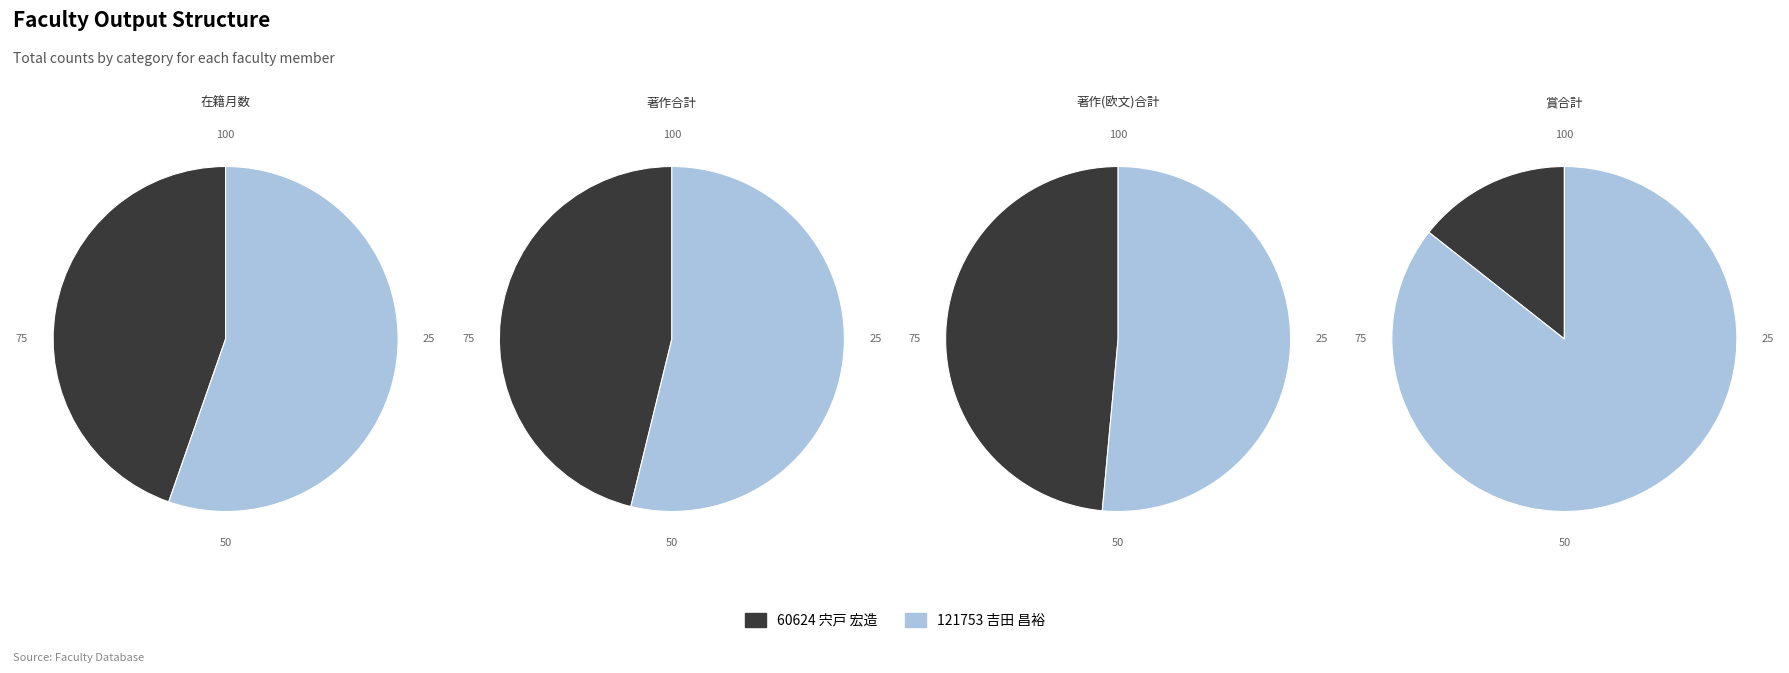

Which category accounts for the majority?

121753 吉田 昌裕